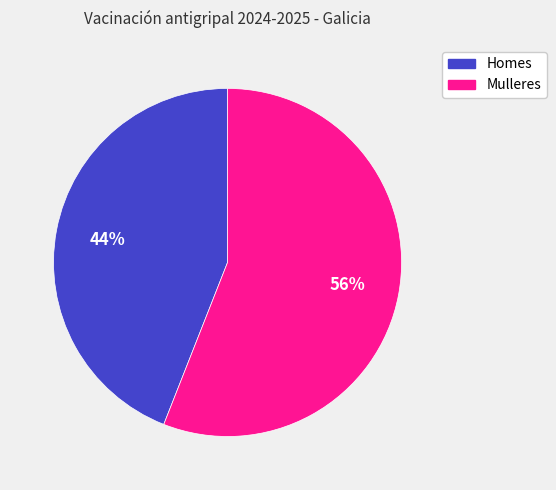

To the nearest percent, what percentage of the pie is Mulleres?

56%